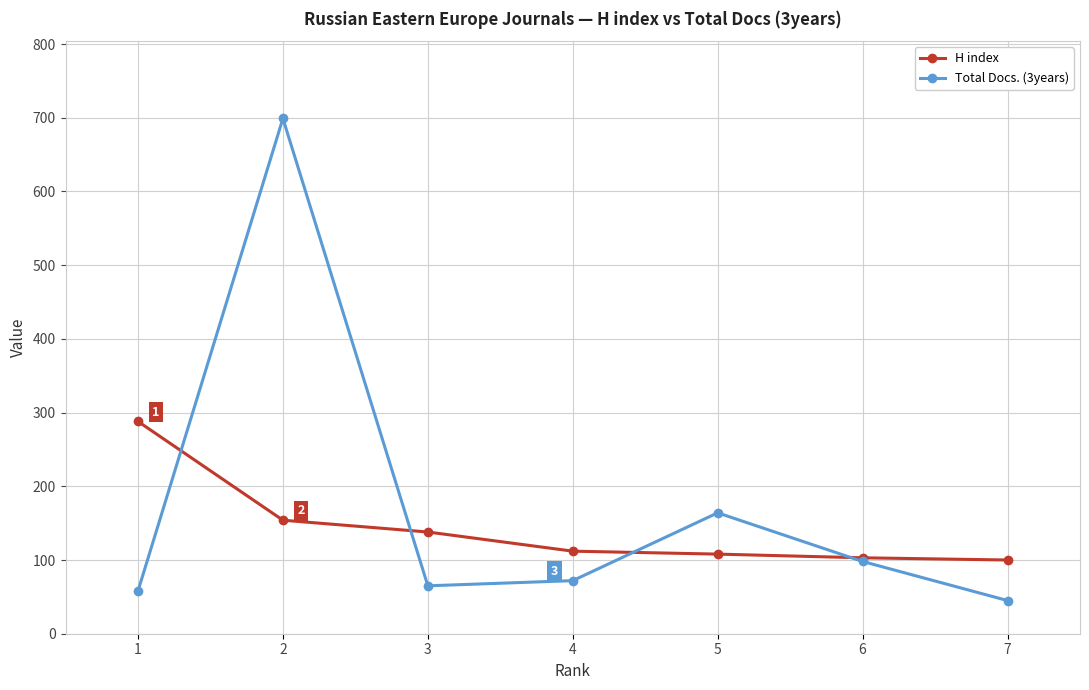

Where do H index and Total Docs. (3years) first cross each other?

1 and 2